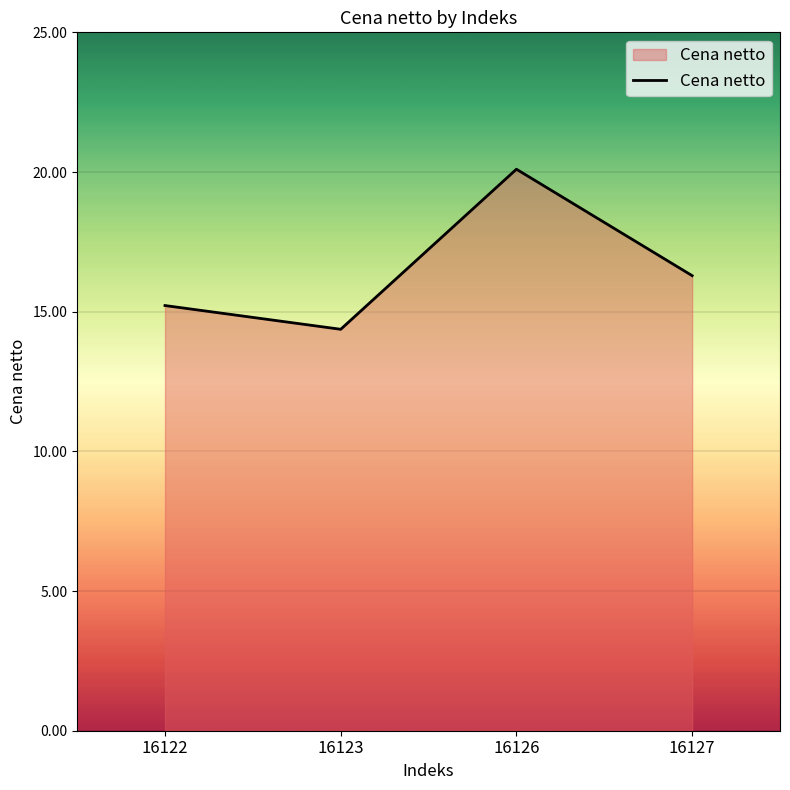

At which label is the value closest to 17?

16127